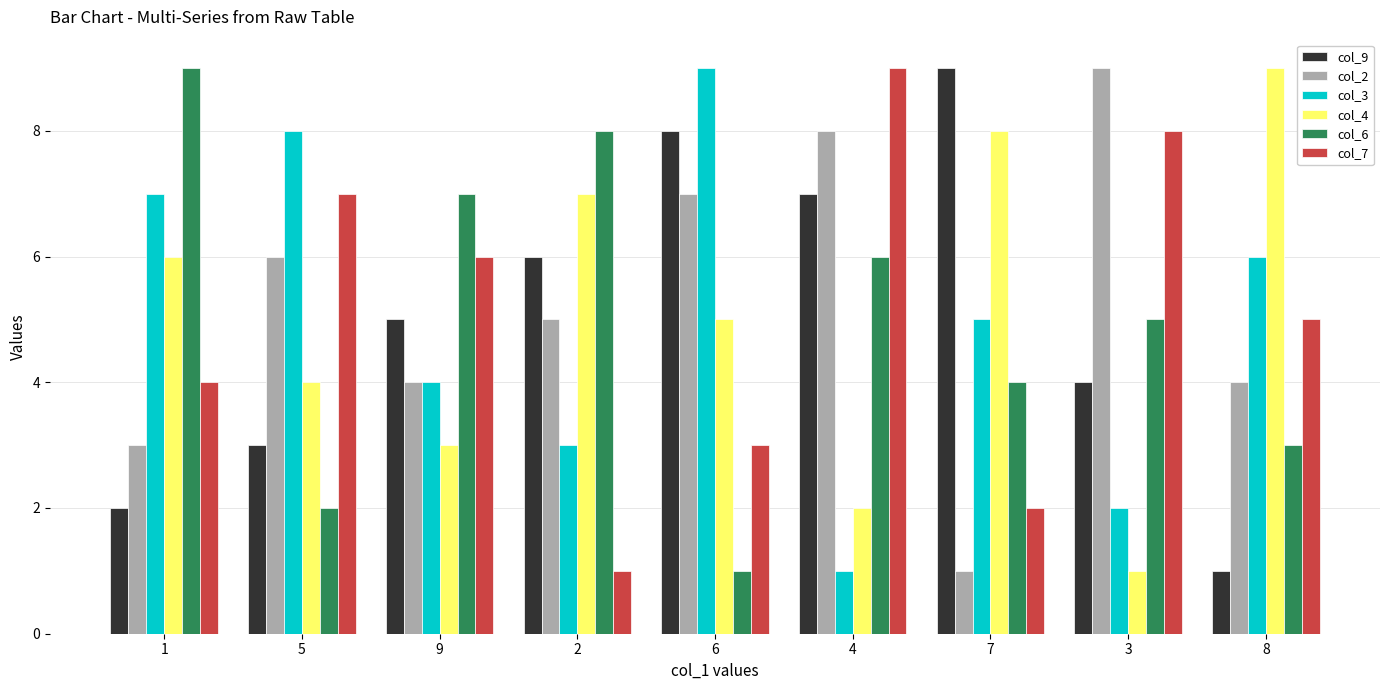

List the labels in order of col_3 value, smallest first.

4, 3, 2, 9, 7, 8, 1, 5, 6